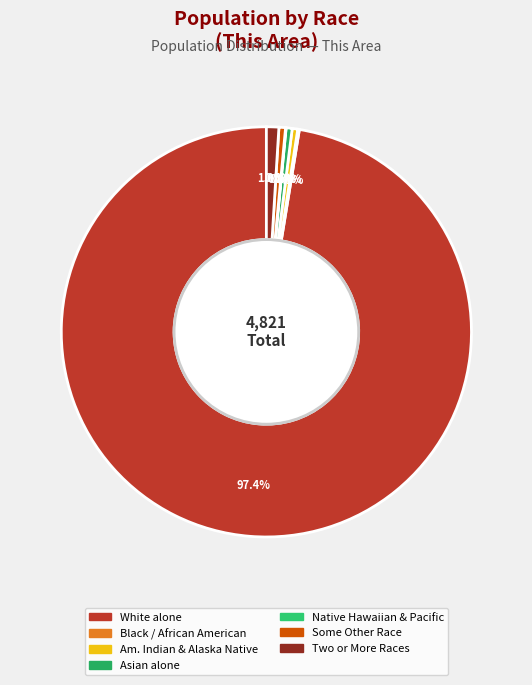

Count the number of slices in the pie.

7